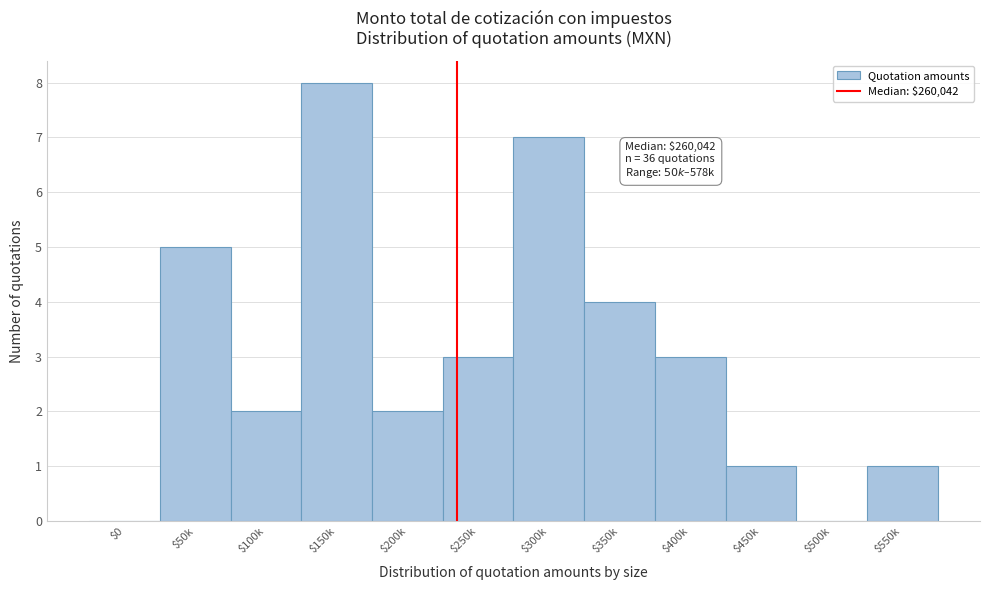

What is the maximum value shown in the chart?

8